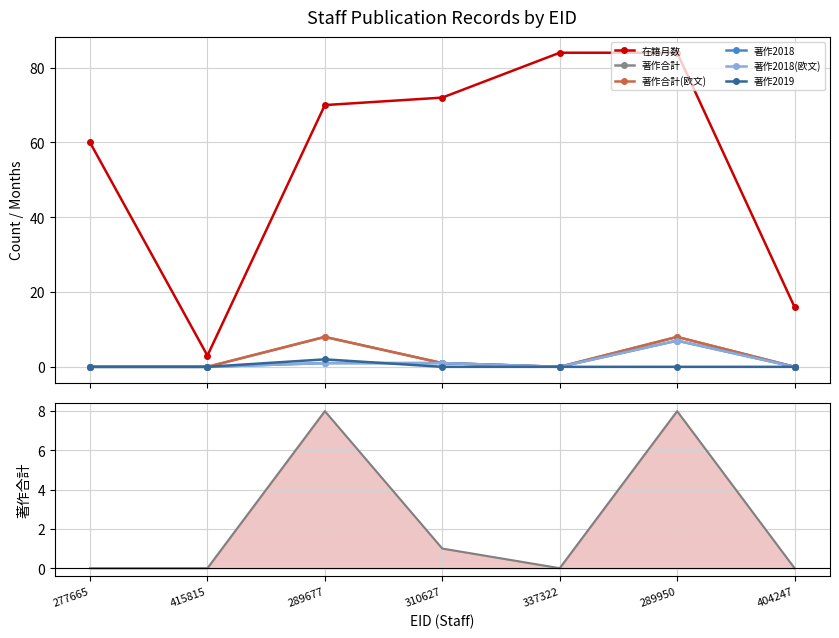

What is the label of the 5th point from the right?

289677